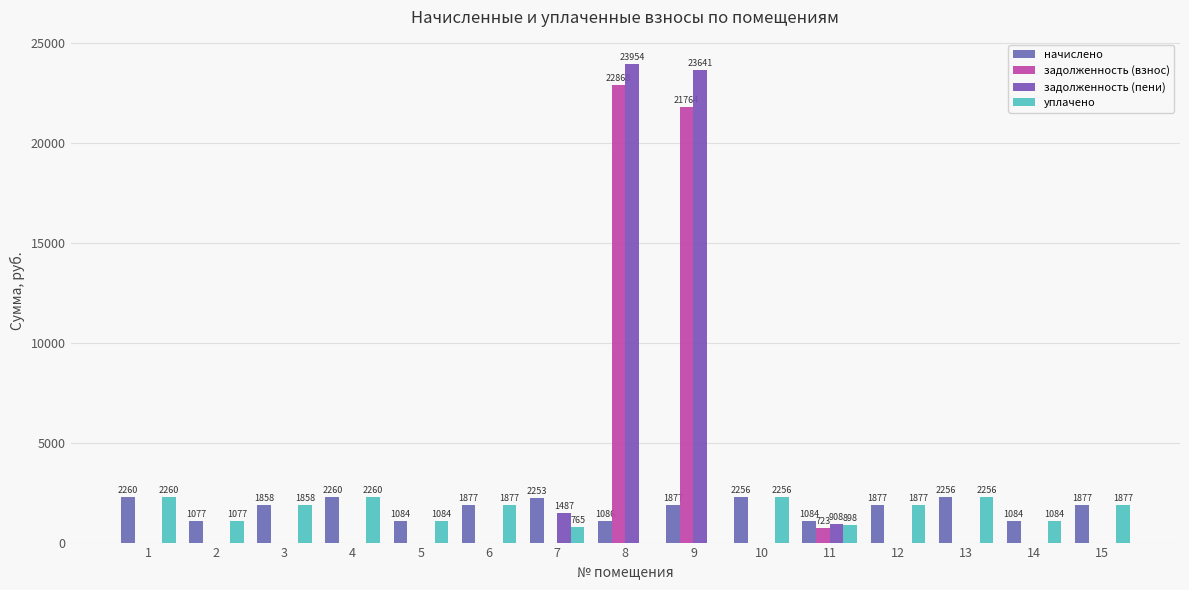

Does the chart contain stacked bars?

No